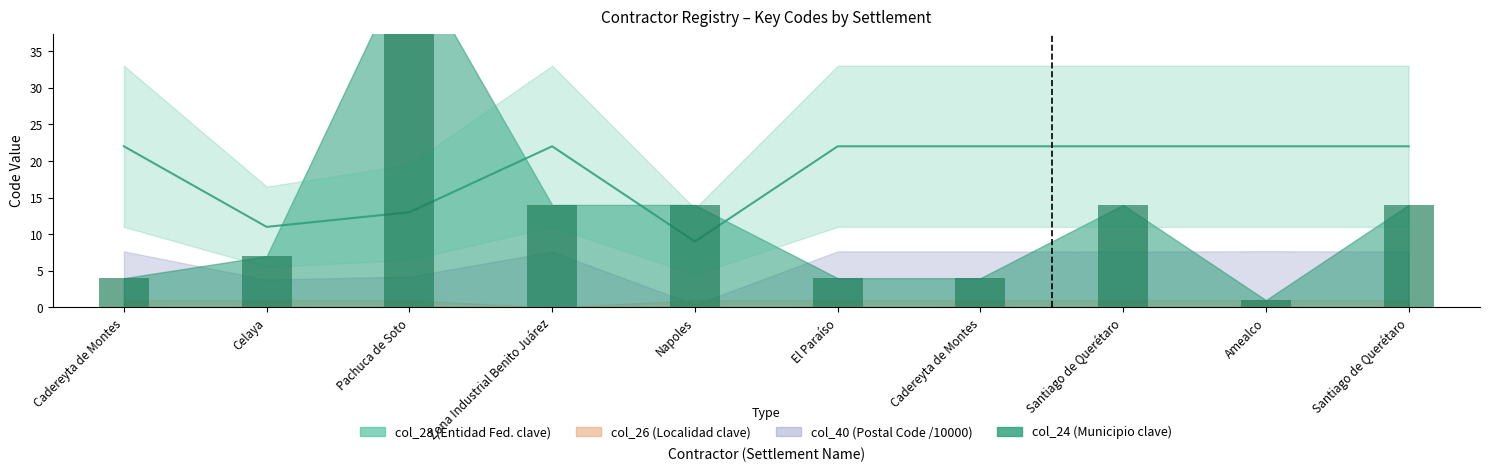

Which has a higher value, Amealco or Santiago de Querétaro?

Santiago de Querétaro